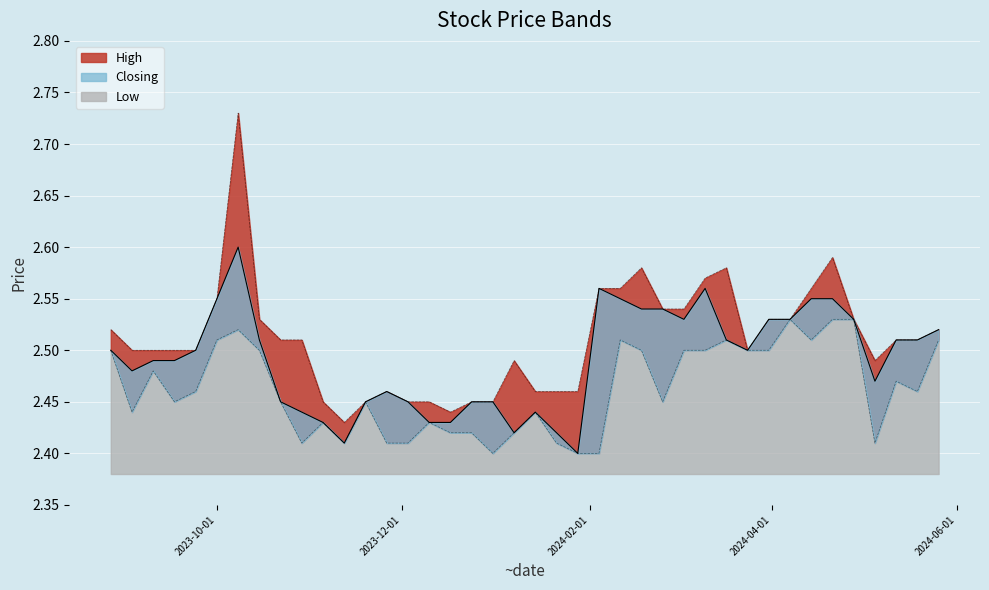

True or false: Closing and Low intersect in this chart.

False